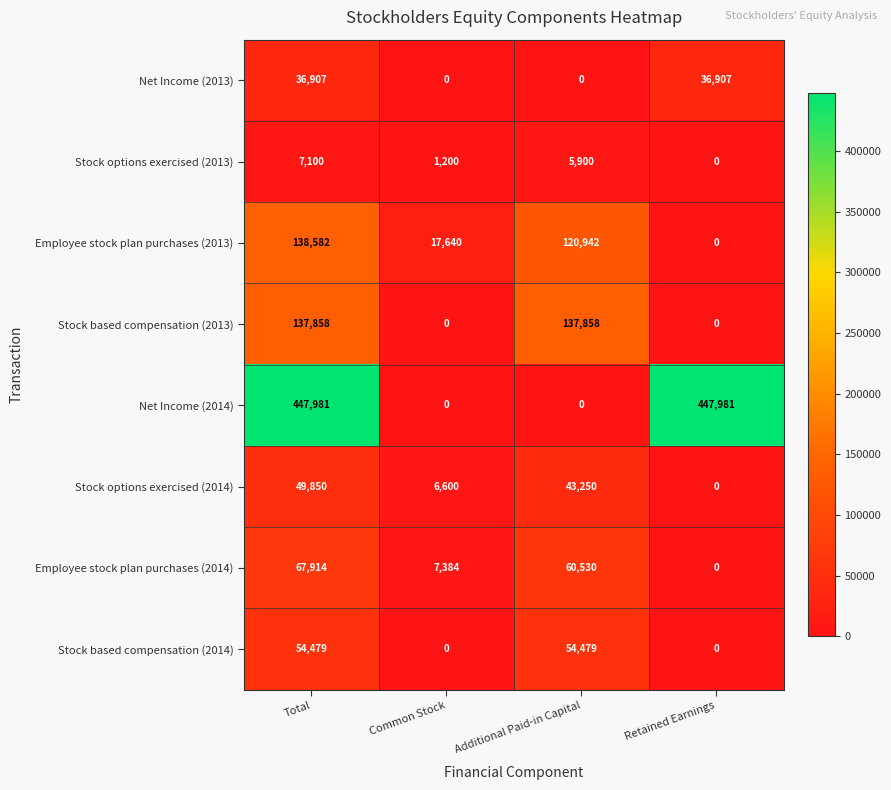

True or false: Stock based compensation (2014) has a value of 31518 at Total.

False